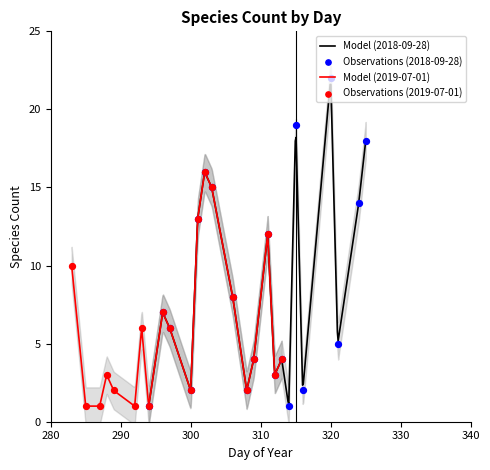

What is the minimum value for Model (2018-09-28)?

1.0